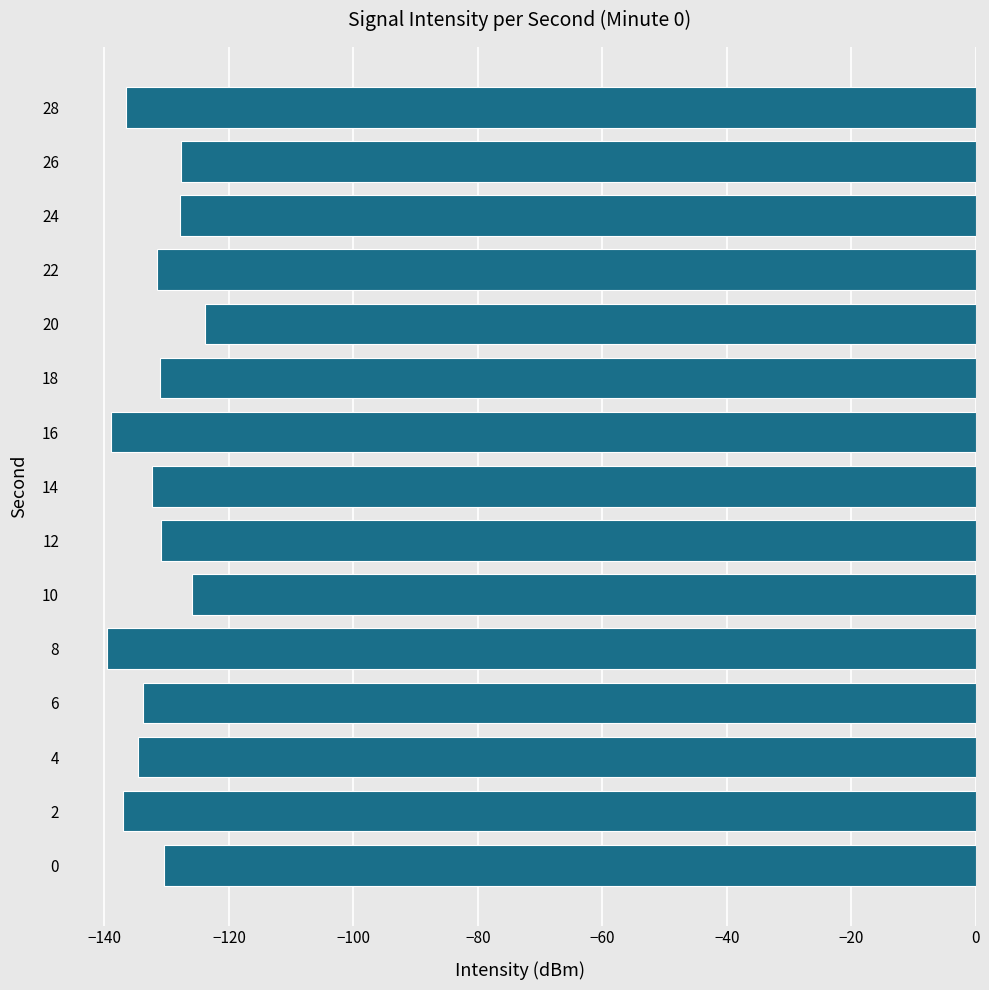

What is the difference between the second highest and minimum values?

13.6